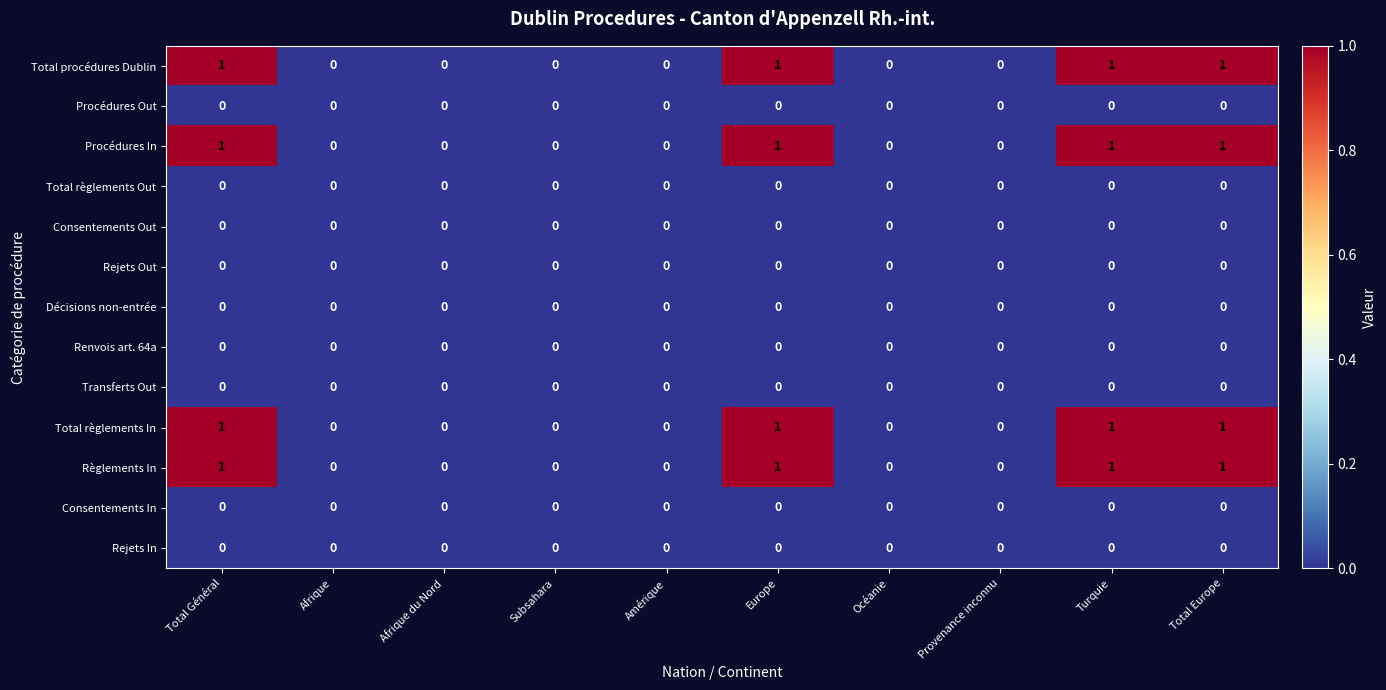

How many distinct data groups are displayed?

13